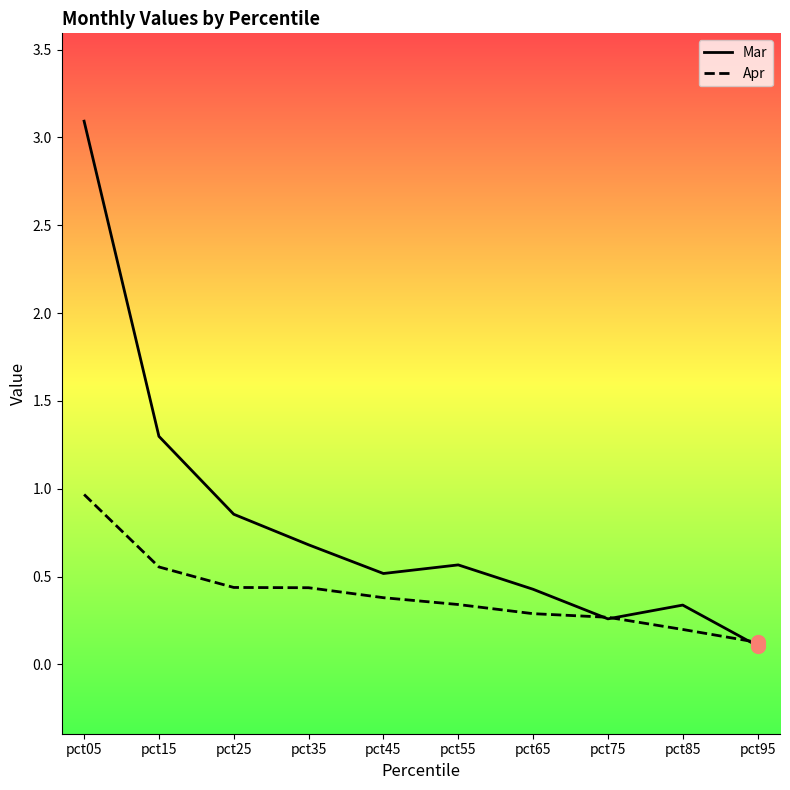

What are all the series names shown in the legend?

Mar, Apr